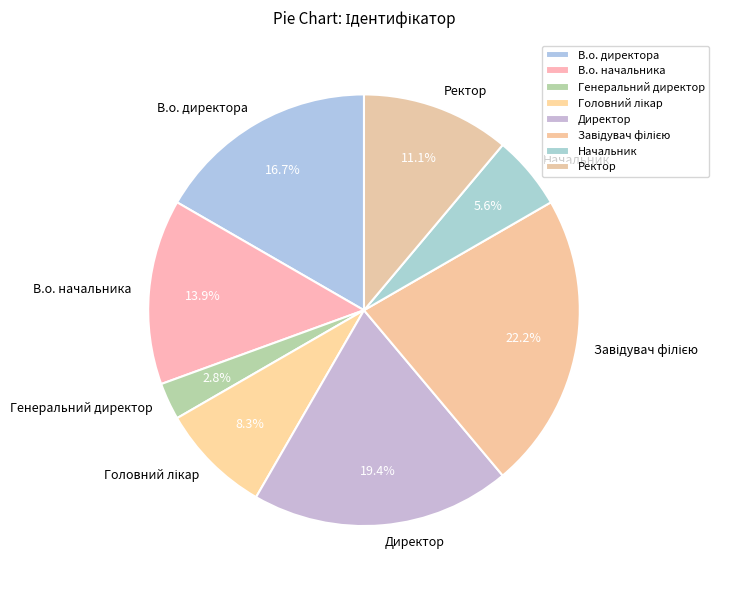

How many segments does this pie chart have?

8